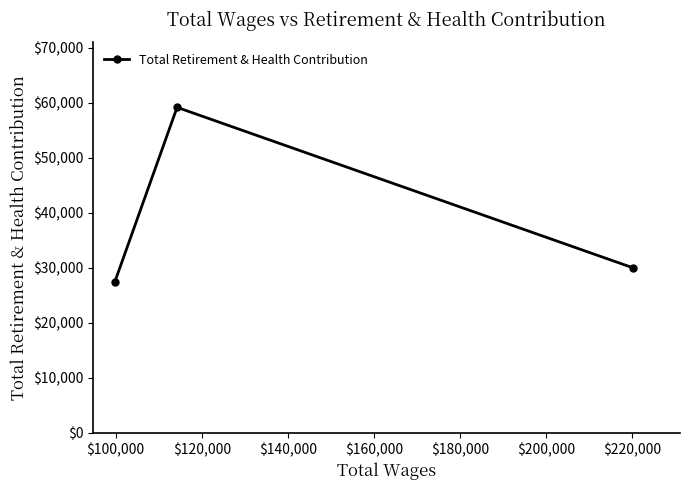

Reading right to left, list all the values displayed in this chart.

29996	59149	27324